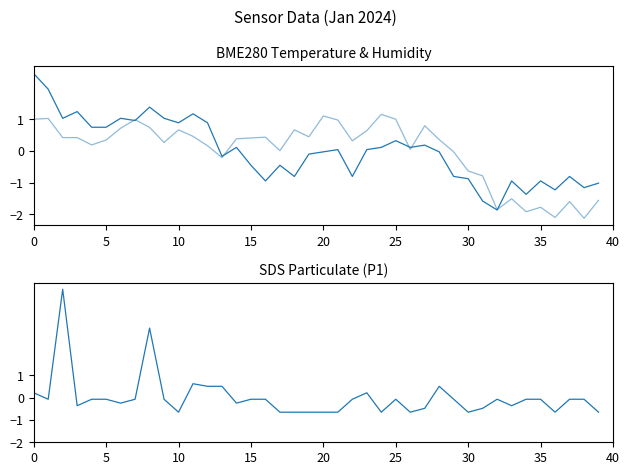

Which series has the largest range (max minus min)?

SDS_P1